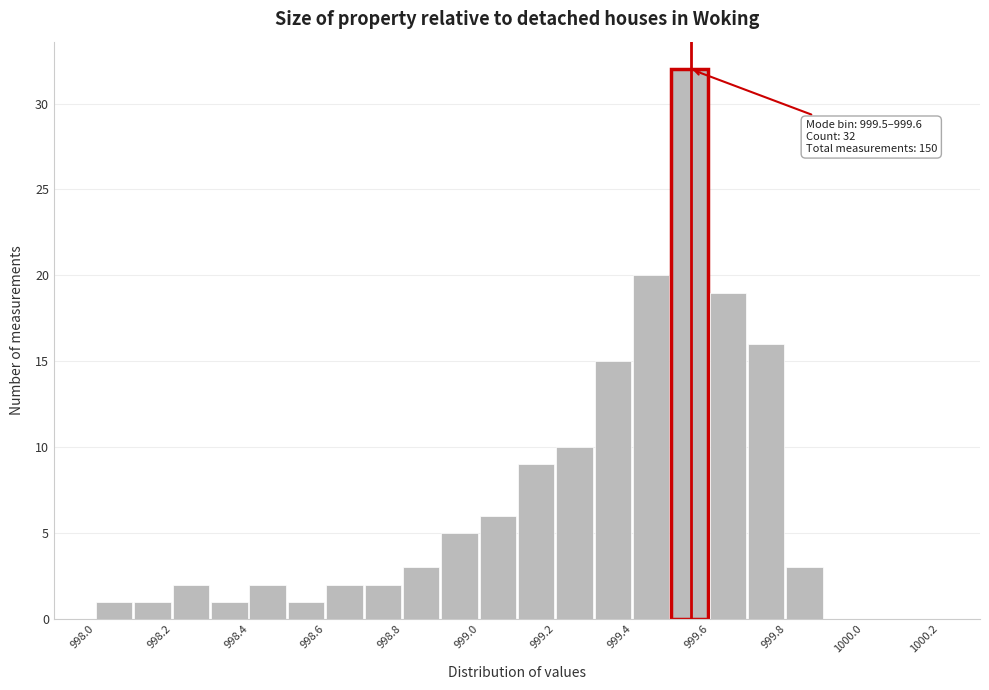

Which range on the x-axis has the tallest bar?

999.5 to 999.6